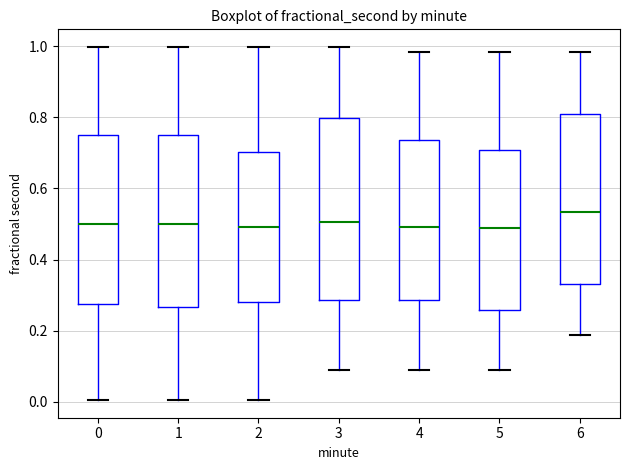

Where is the upper edge of the box at x = 0 on the y-axis? The values are not printed on the chart, so give them approximately, as read against the axis.

0.76